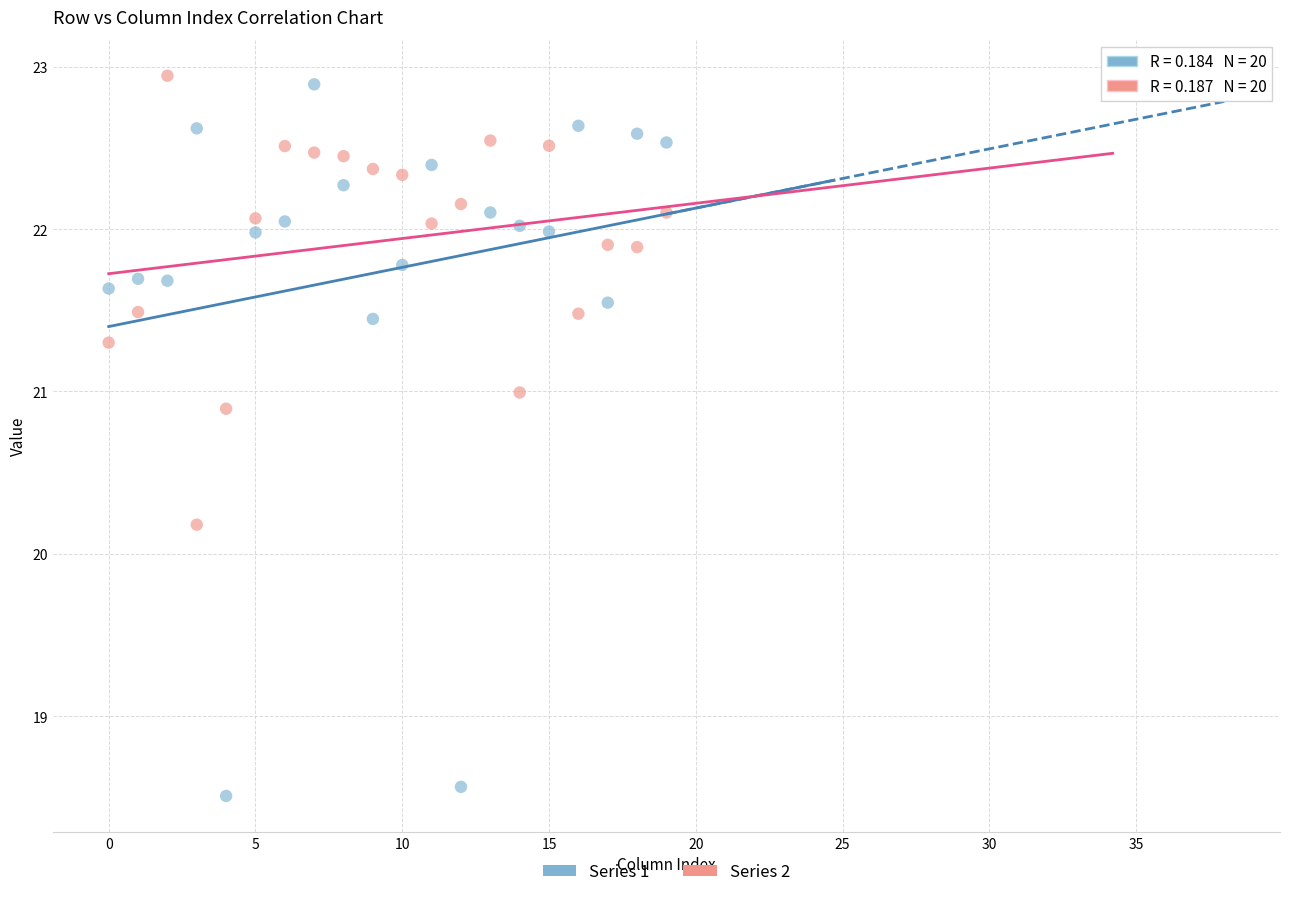

Which series contains the lowest Y value?

Series 1